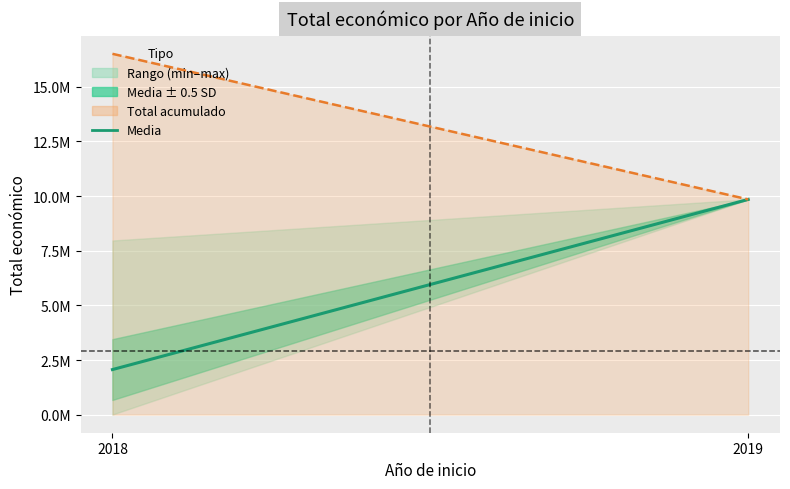

The chart shows a value of 2204 at 2018. True or false?

False